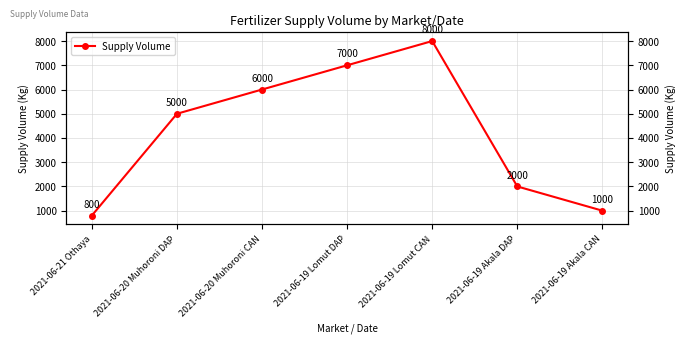

The value at 2021-06-20 Muhoroni CAN is 3339. True or false?

False